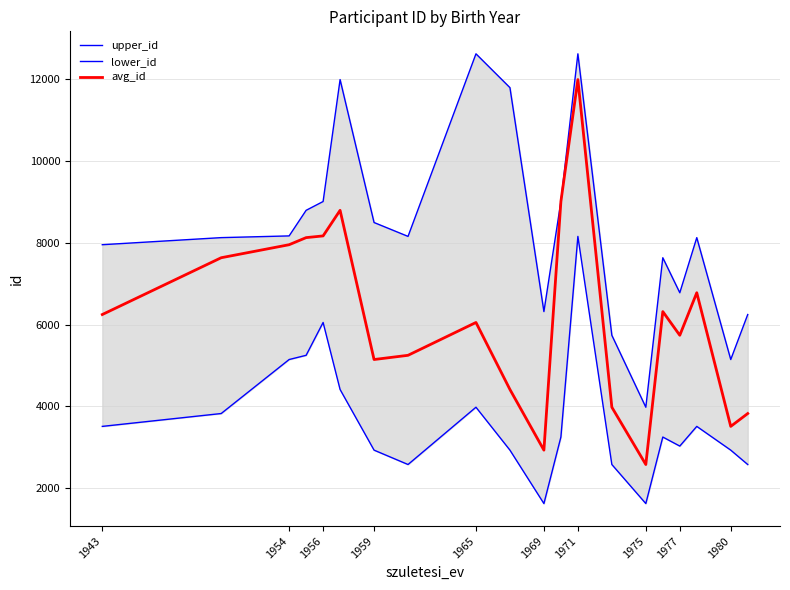

Which series has the largest total across all categories?

upper_id